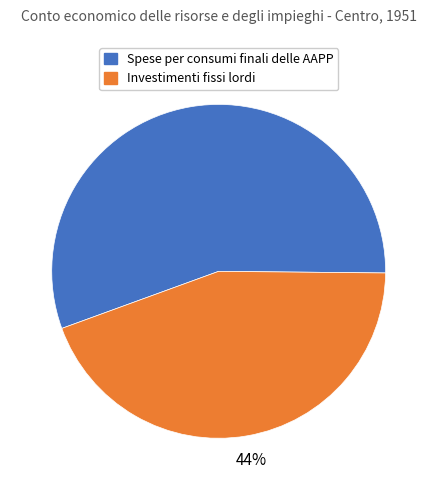

Do Investimenti fissi lordi and Spese per consumi finali delle AAPP together represent more than half of the pie?

Yes